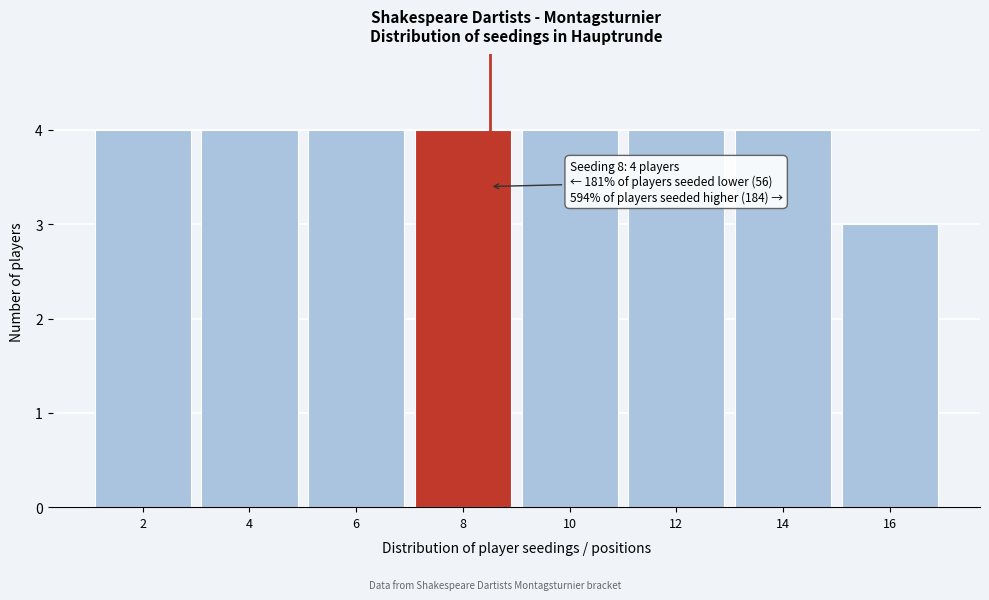

Reading left to right, what are all the values shown in this chart?

2=4	4=4	6=4	8=4	10=4	12=4	14=4	16=3